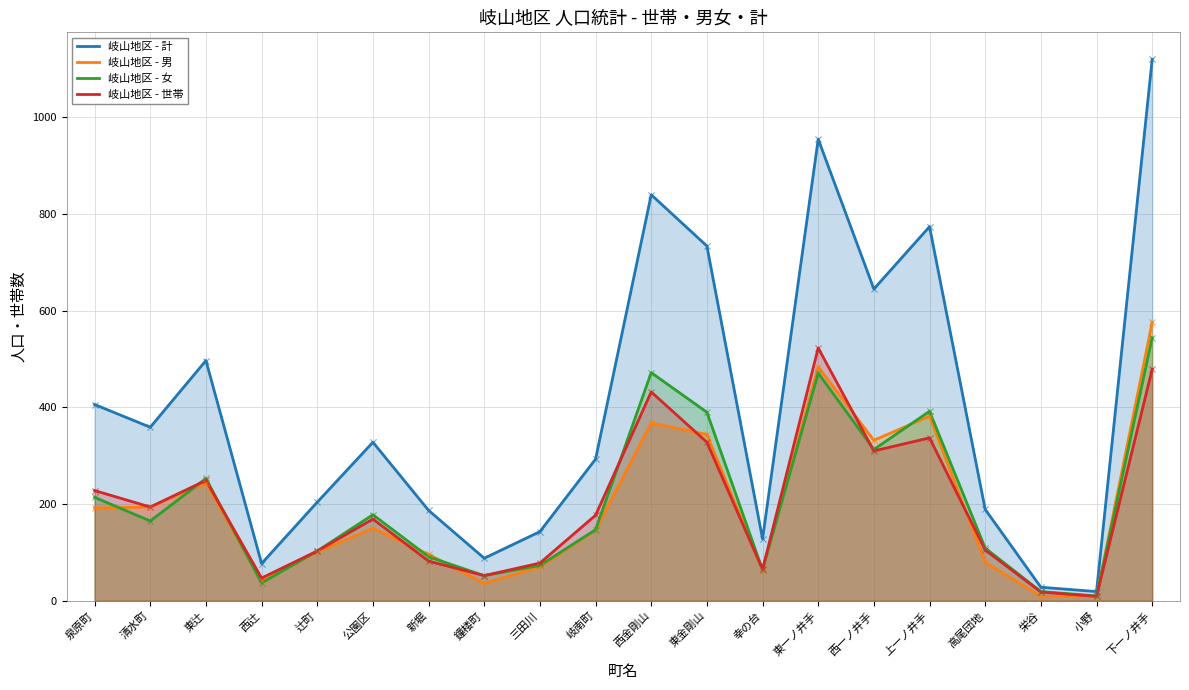

At how many categories does at least one series exceed 120?

16